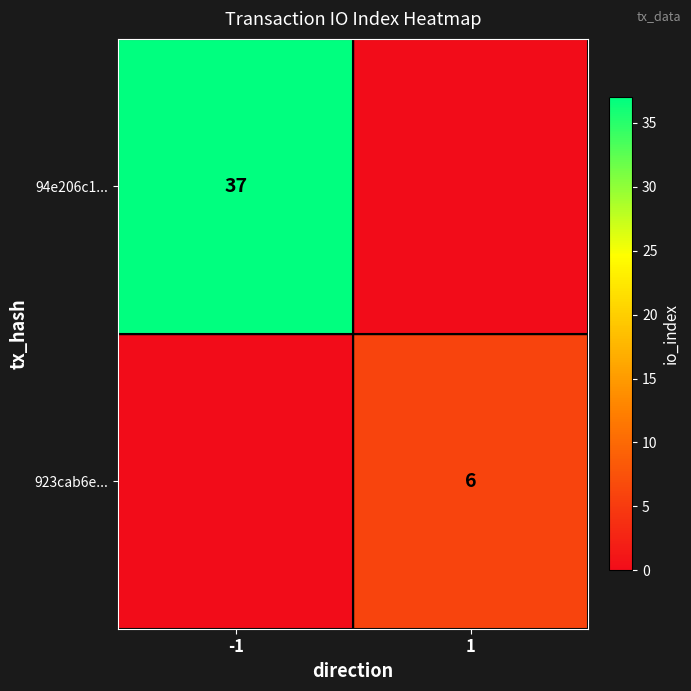

Is it true that 923cab6e... equals 6 at 1?

True